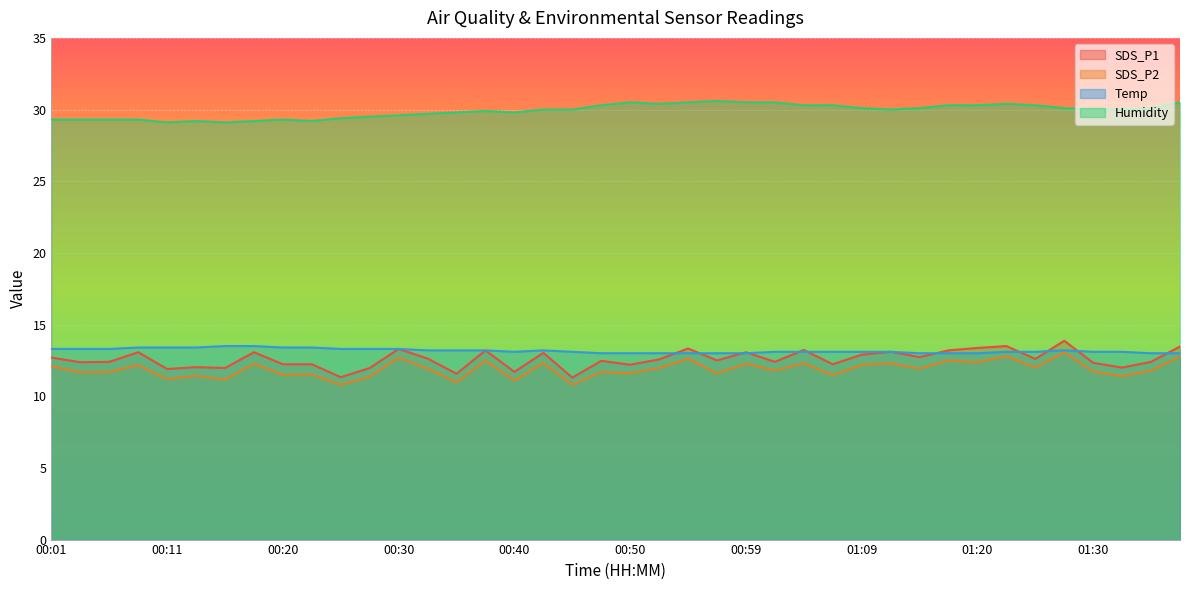

What is the difference between the maximum and second lowest values in the Humidity series?

1.5